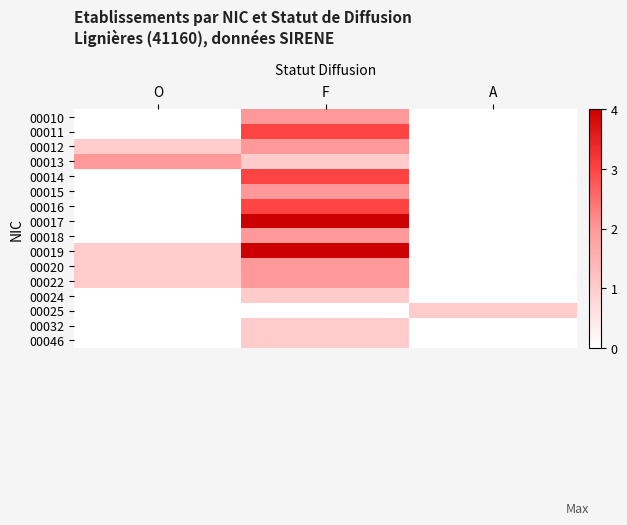

Reading left to right, list all the values displayed in this chart.

00010: O=0	F=2	A=0
00011: O=0	F=3	A=0
00012: O=1	F=2	A=0
00013: O=2	F=1	A=0
00014: O=0	F=3	A=0
00015: O=0	F=2	A=0
00016: O=0	F=3	A=0
00017: O=0	F=4	A=0
00018: O=0	F=2	A=0
00019: O=1	F=4	A=0
00020: O=1	F=2	A=0
00022: O=1	F=2	A=0
00024: O=0	F=1	A=0
00025: O=0	F=0	A=1
00032: O=0	F=1	A=0
00046: O=0	F=1	A=0